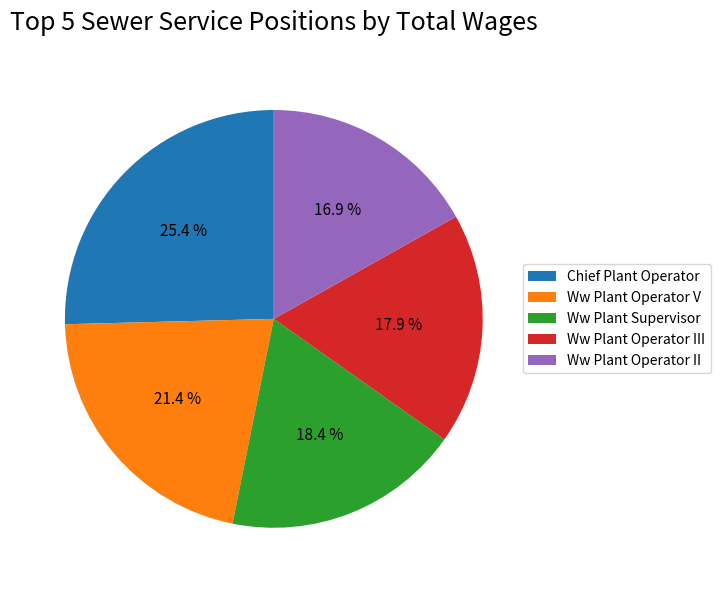

To the nearest percent, what is the difference between the Chief Plant Operator and Ww Plant Operator V slice percentages?

4%